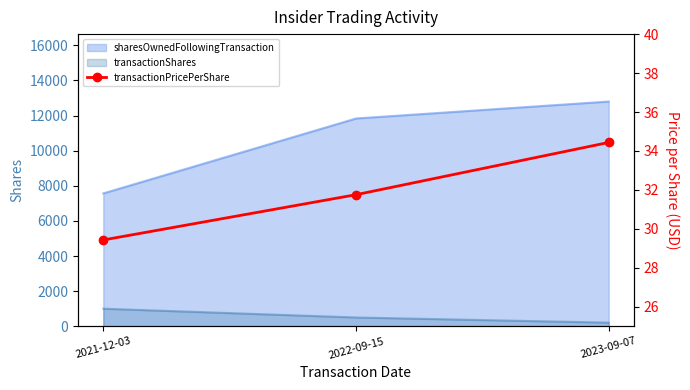

What is the approximate value at 2021-12-03?

29.4